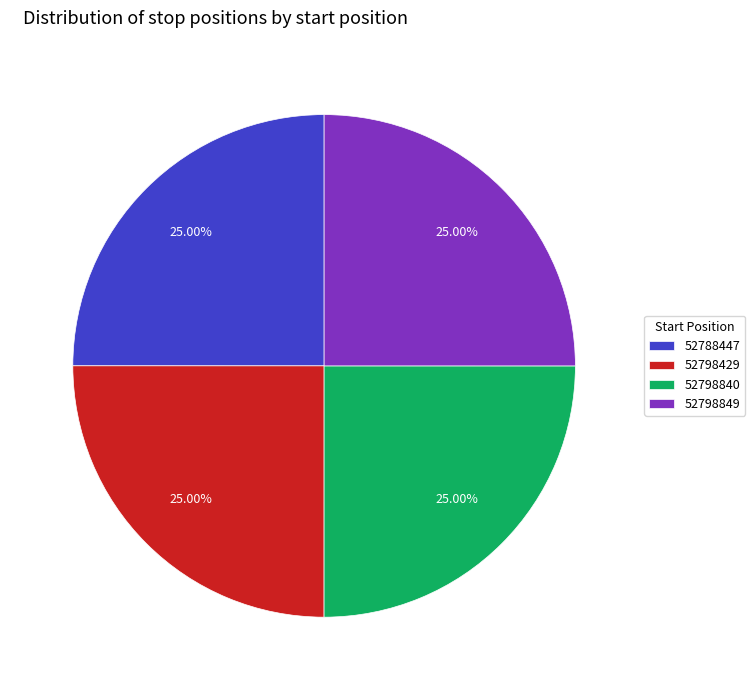

Approximately how many times larger is the value at 52788447 compared to 52798429?

1.0